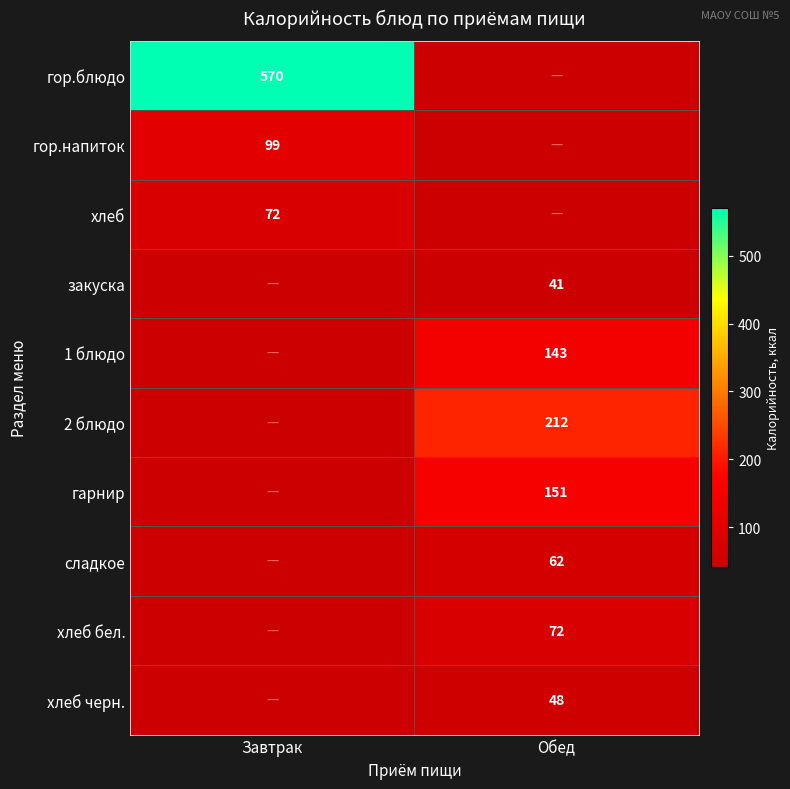

How many categories are shown in the chart?

2